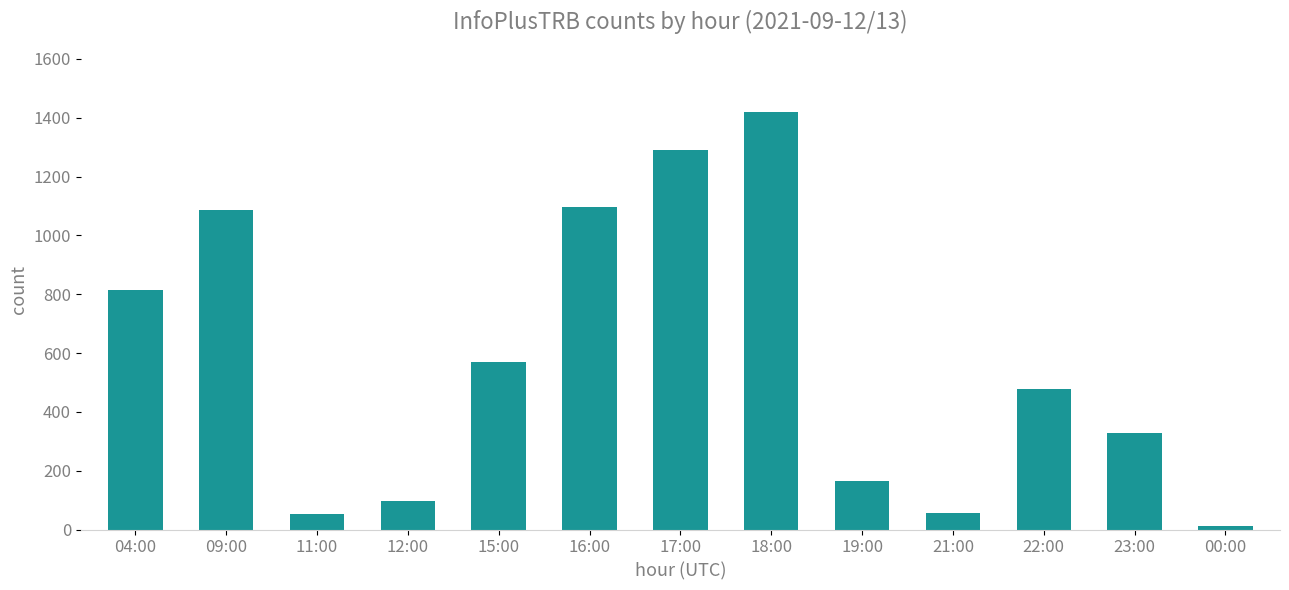

Approximately how many times larger is the value at 19:00 compared to 17:00?

0.1